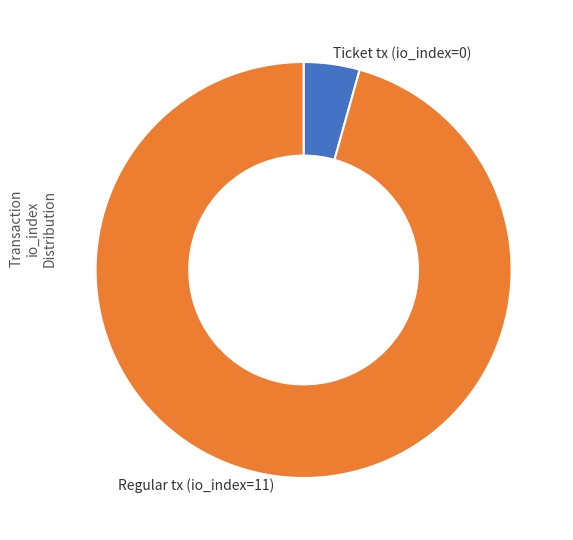

Does any single category account for the majority?

Yes